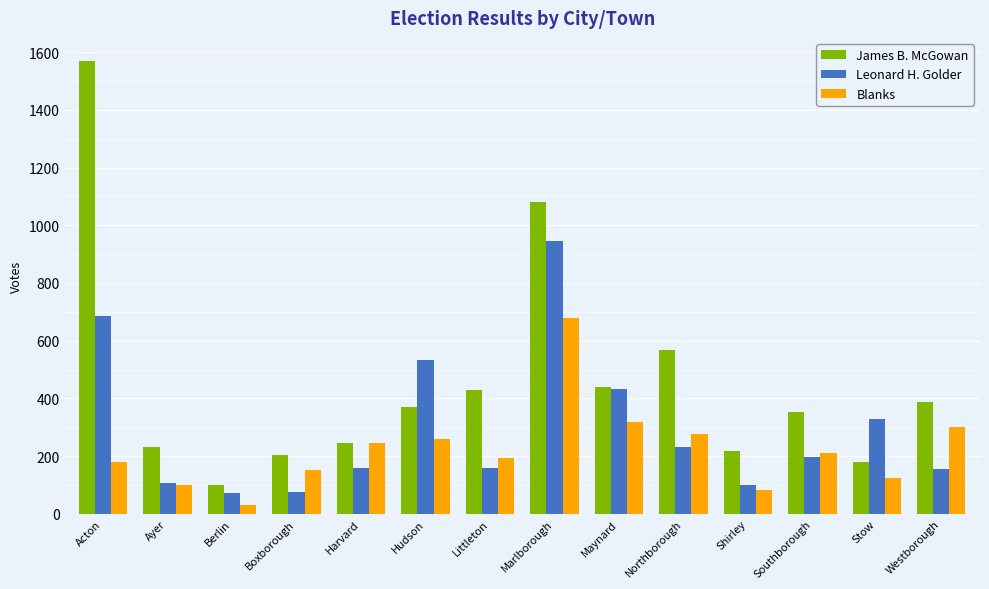

Is it true that James B. McGowan equals 68 at Shirley?

False